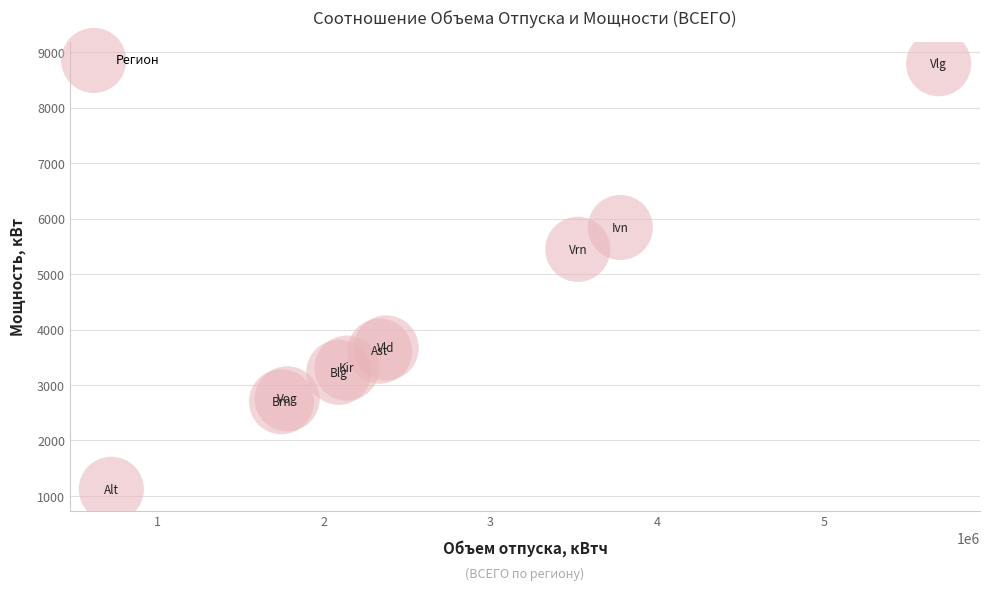

What Y value in the scatter plot is closest to 4955?

5445.7